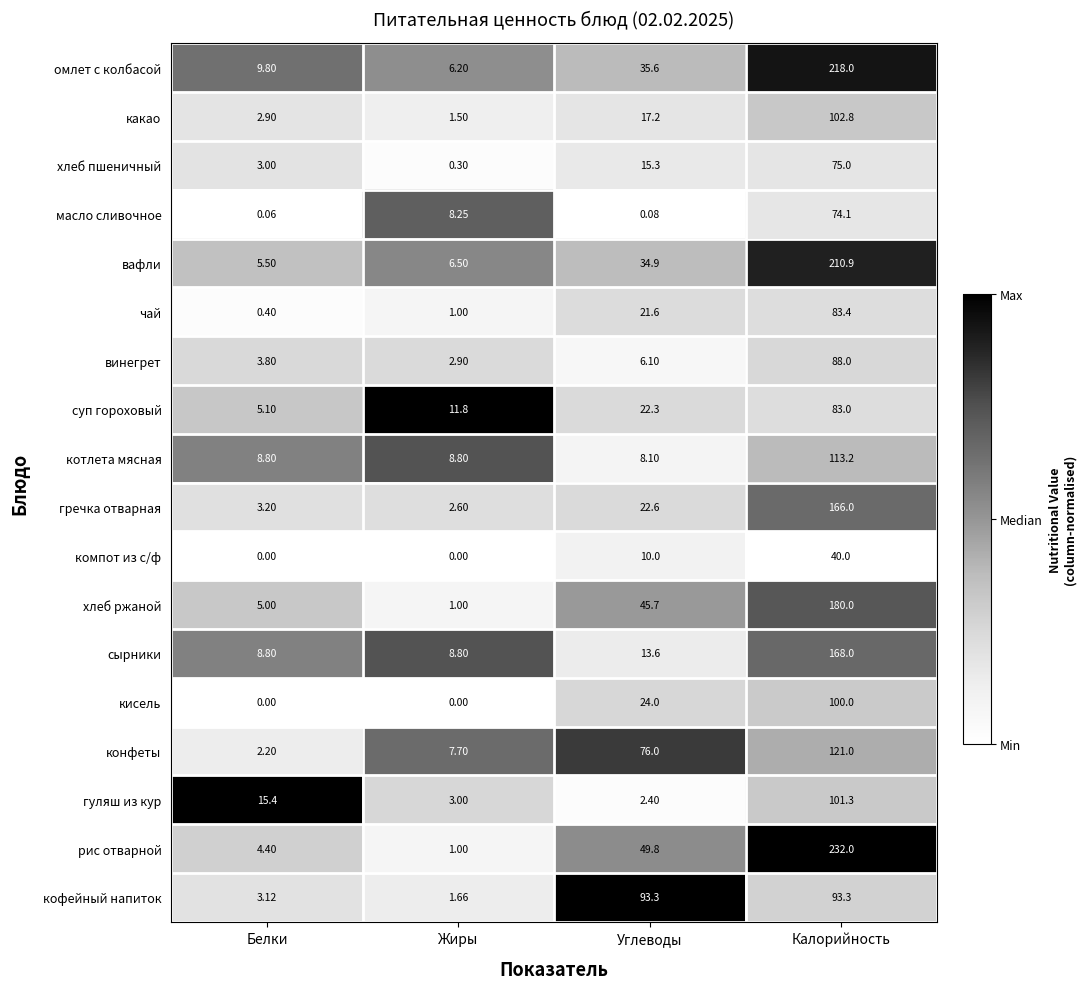

Which series has the largest total across all categories?

рис отварной